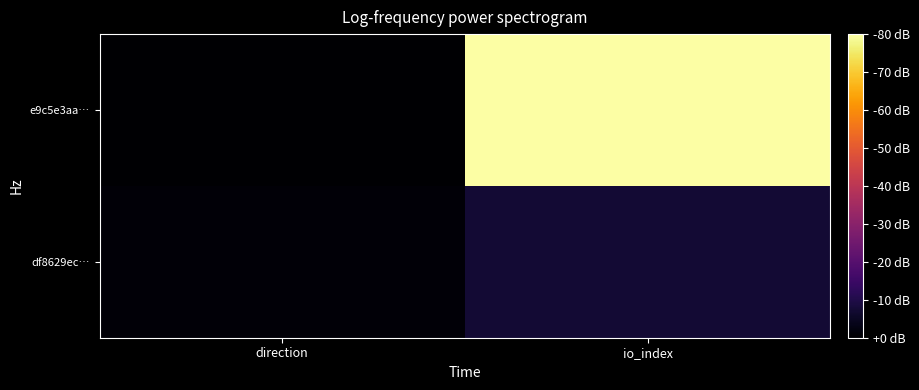

Which series changed the most between direction and io_index?

e9c5e3aa…